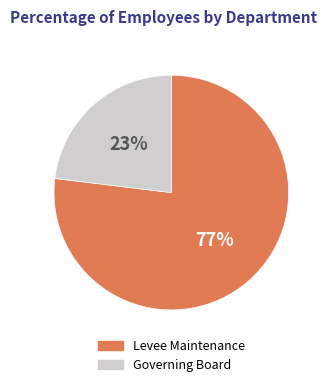

Is there any slice that represents more than half of the pie?

Yes